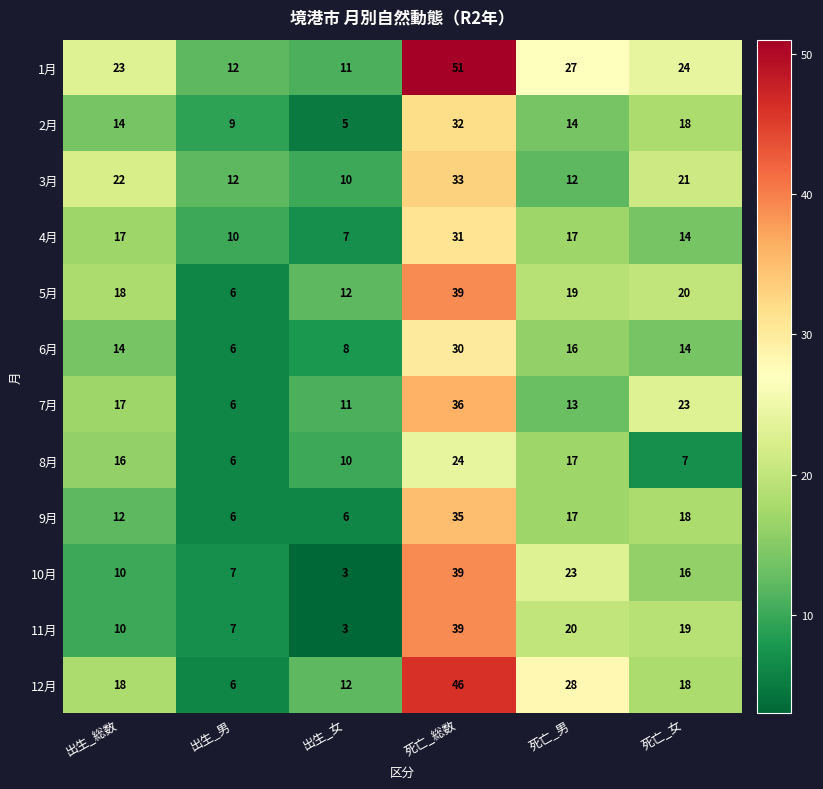

At which category is the sum across all series the highest?

死亡_総数